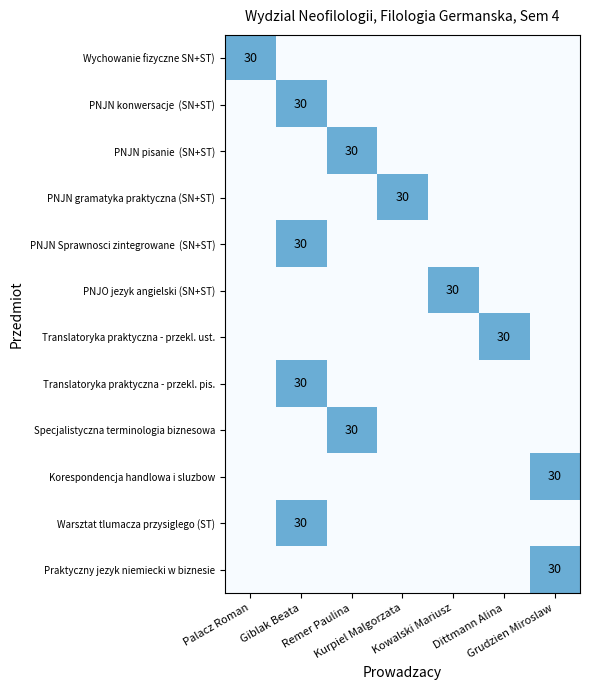

At how many categories does at least one series exceed 16?

7